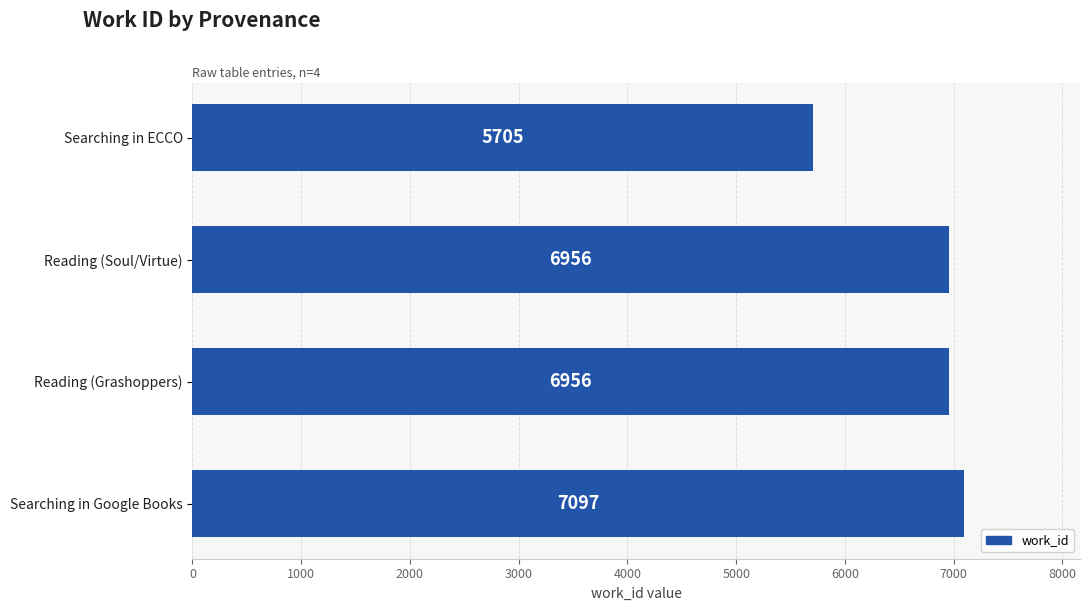

Reading bottom to top, what are all the values shown in this chart?

7097	6956	6956	5705